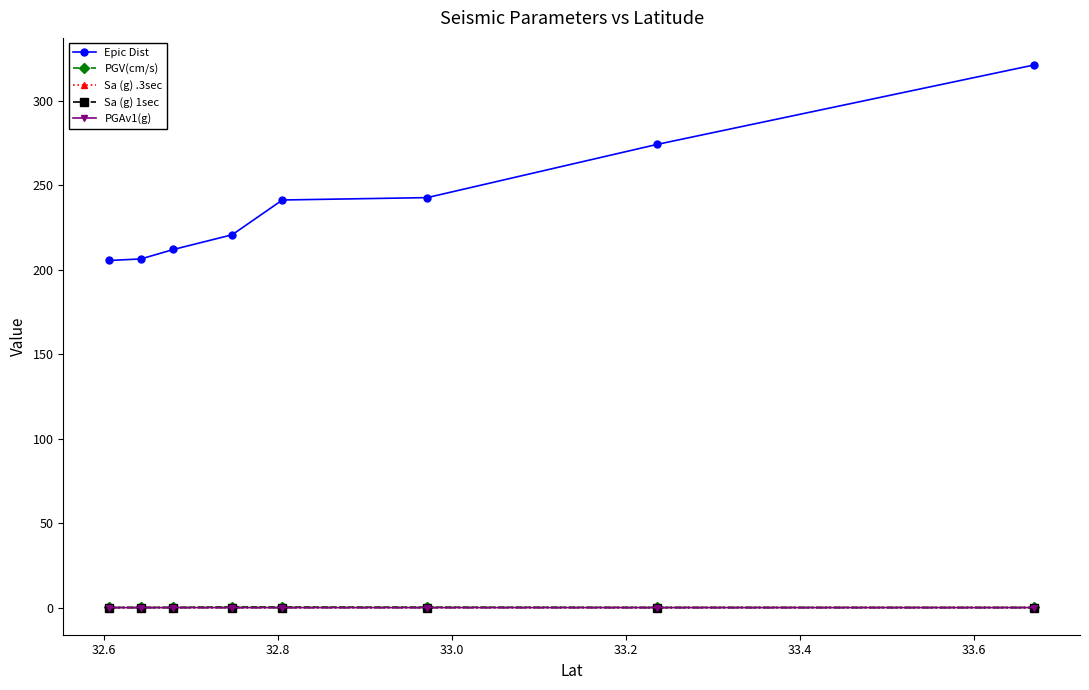

Which series has the widest spread of values?

Epic Dist